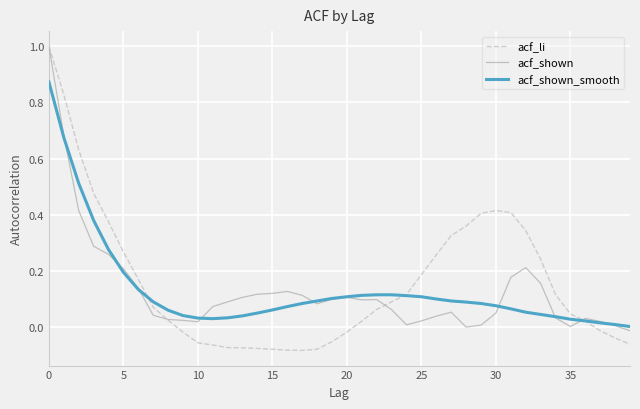

Which series has the largest range (max minus min)?

acf_li